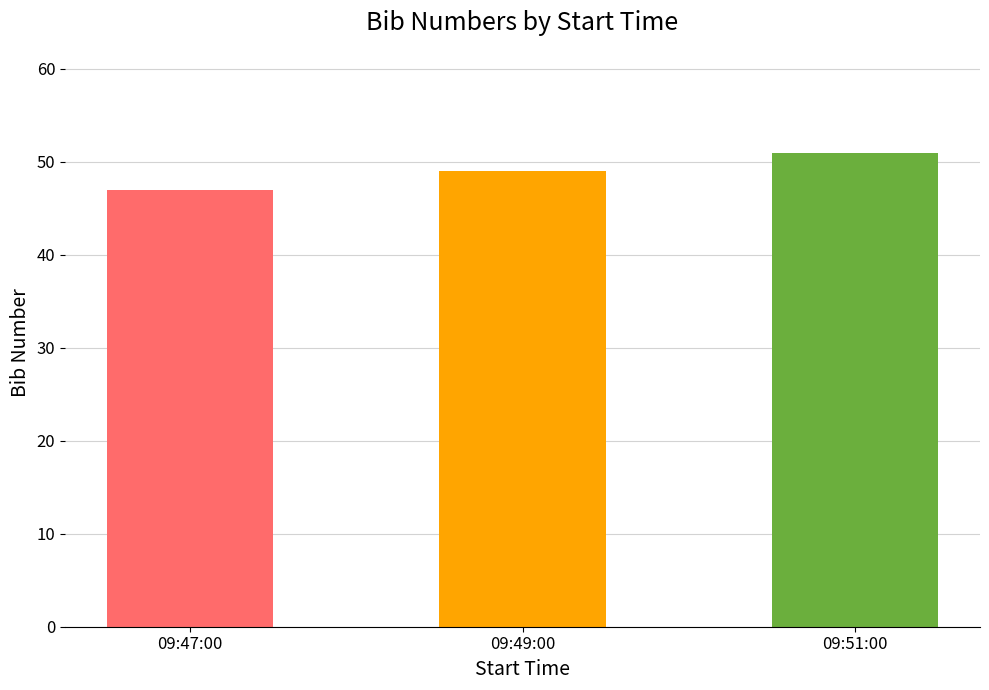

What is the label of the 2nd bar from the right?

09:49:00